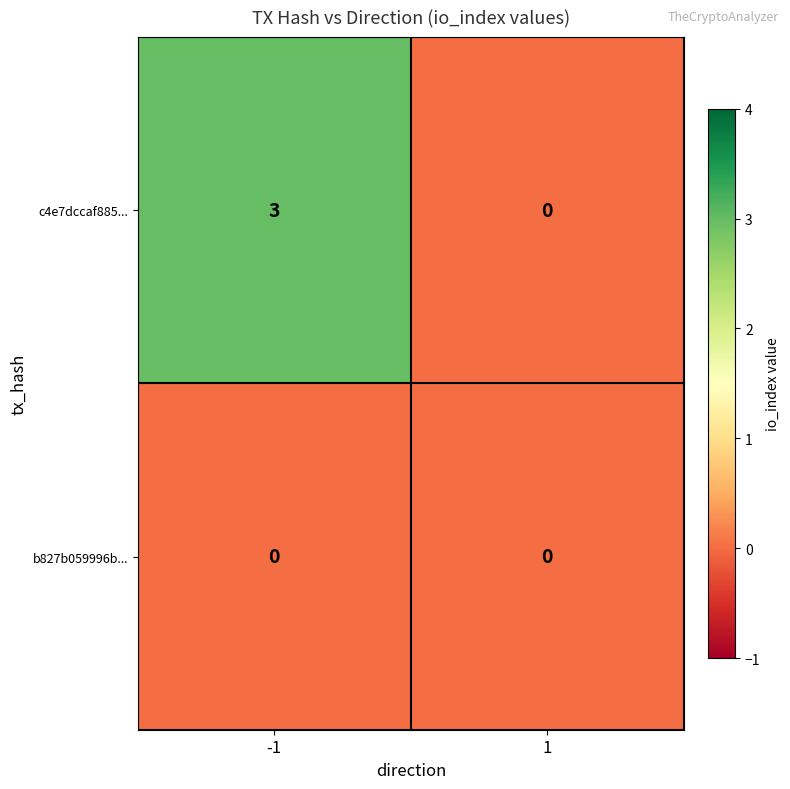

Which series has the widest spread of values?

c4e7dccaf885...